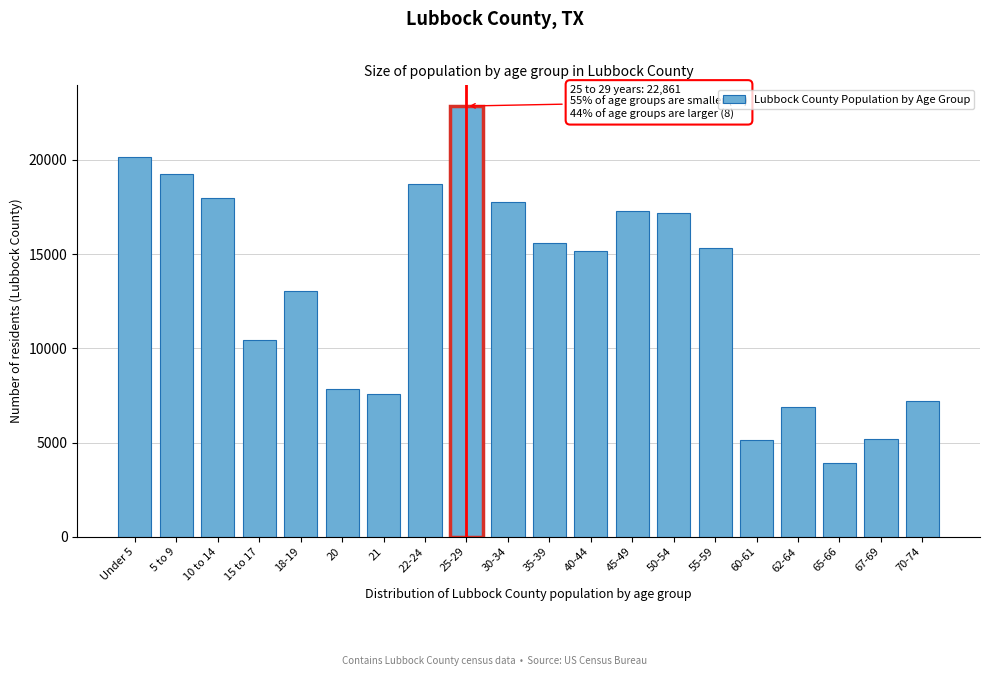

Approximately how many times larger is the value at 10 to 14 compared to 60-61?

3.5